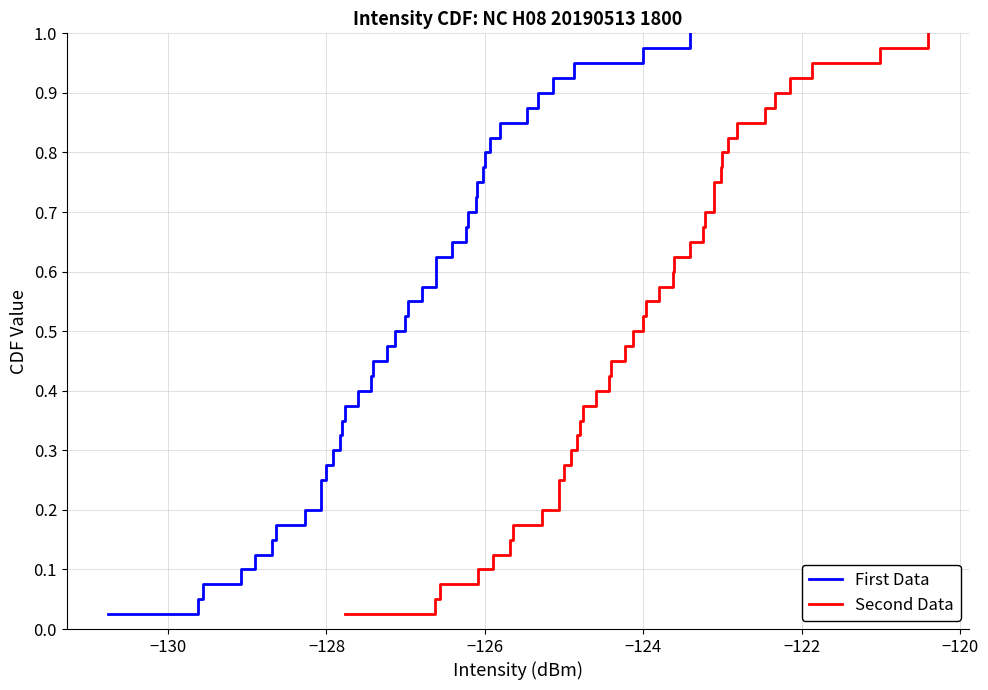

What is the difference between the second highest and minimum values in the Second Data series?

0.9